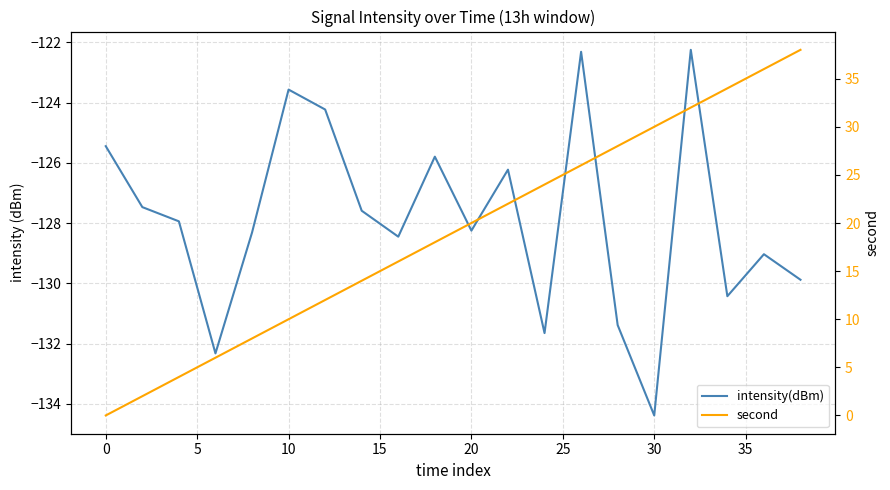

Does the chart have visible grid lines?

Yes